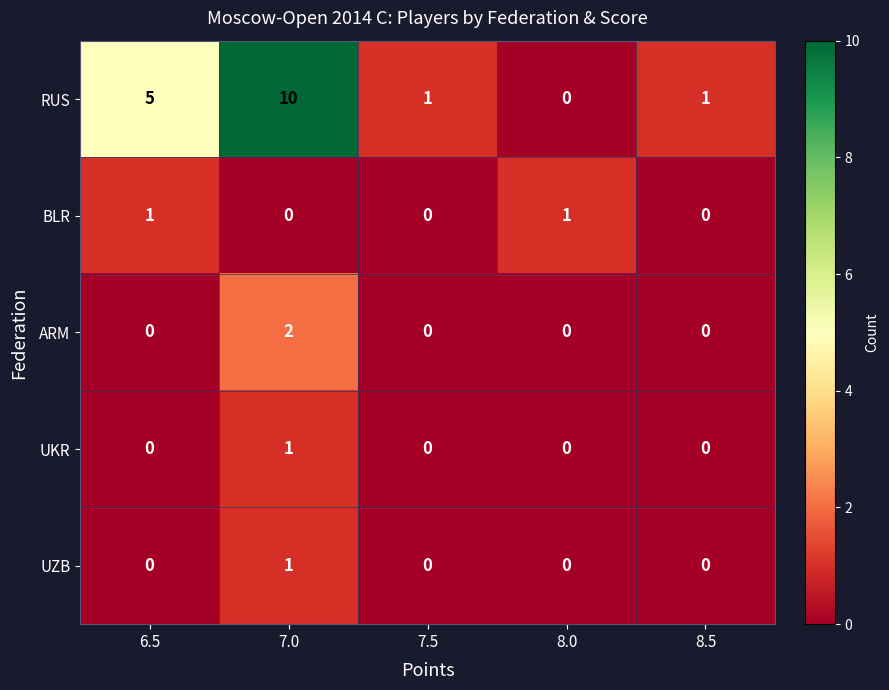

Is the value of BLR at 8.0 greater than the value of UZB at 6.5?

Yes